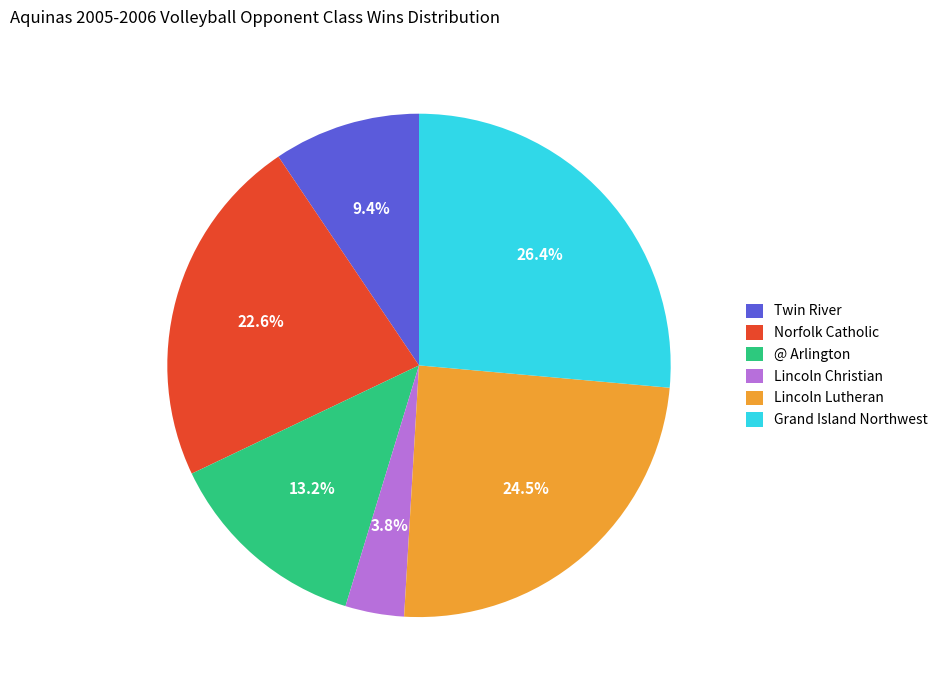

Is it true that Grand Island Northwest is 15% of the pie?

False